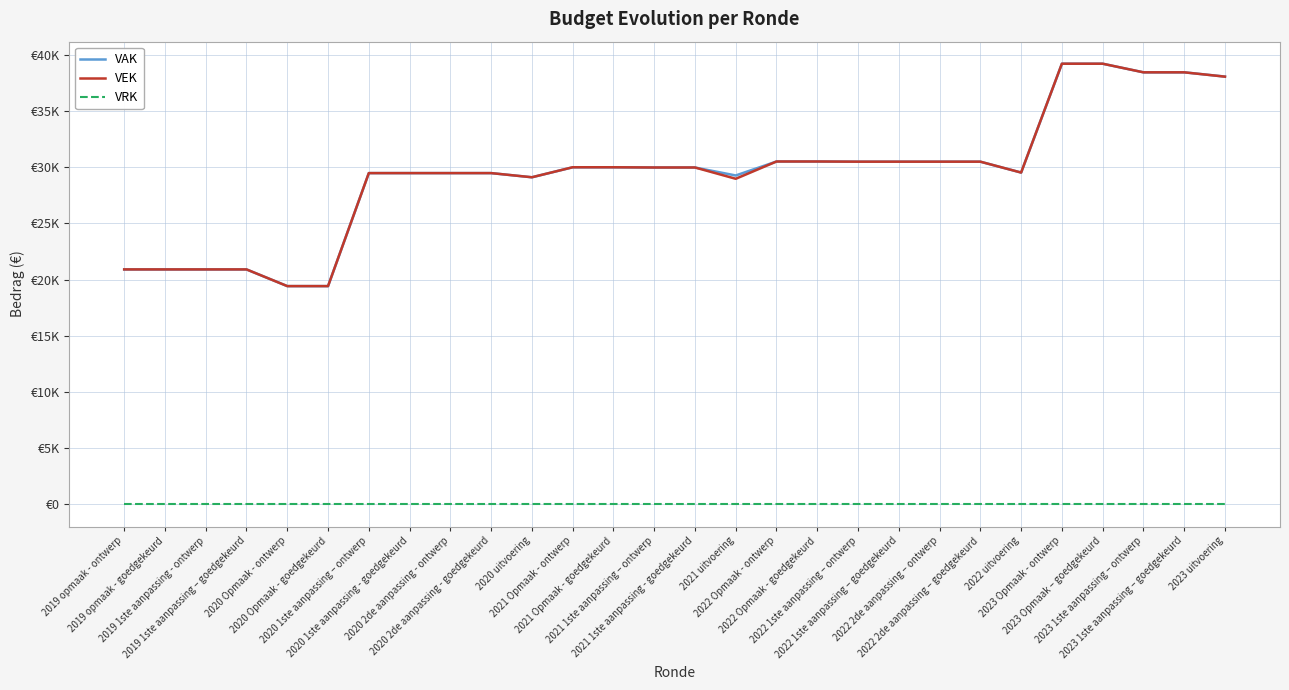

Does the chart have visible grid lines?

Yes